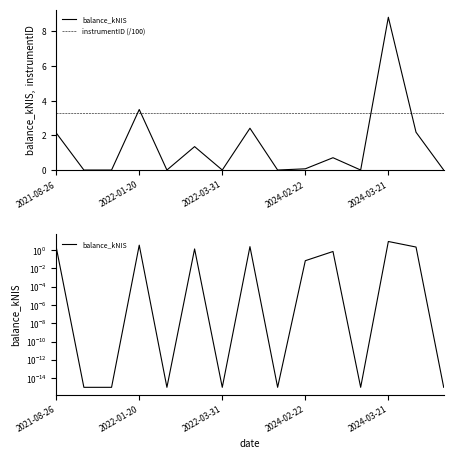

What is the average value of the balance_kNIS series?

1.4